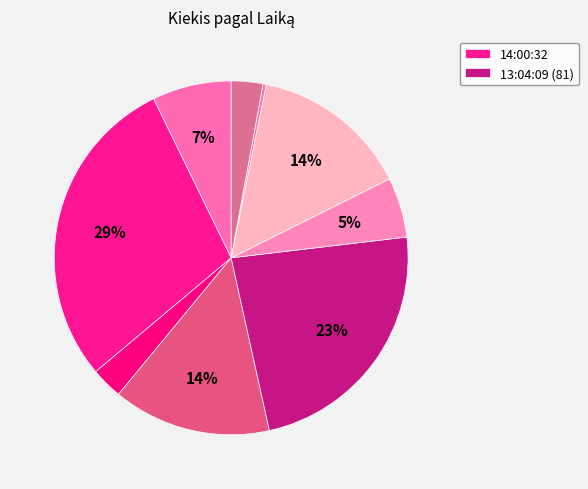

Count the number of slices in the pie.

9